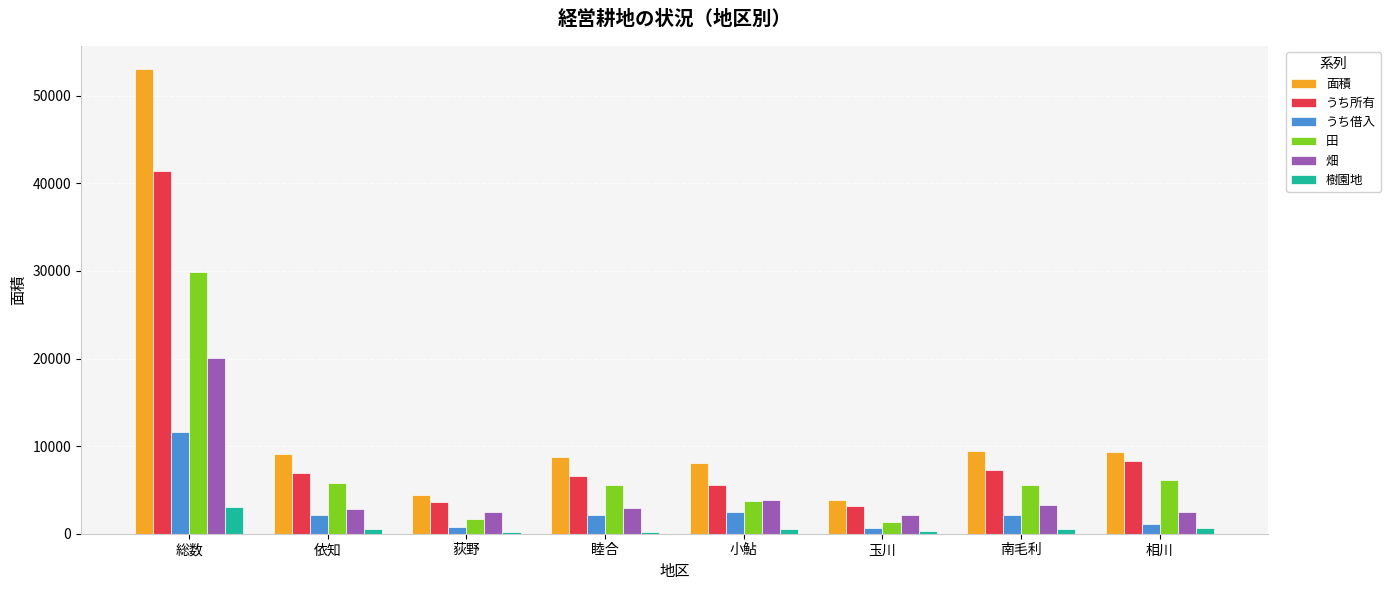

Which series has the largest total across all categories?

面積